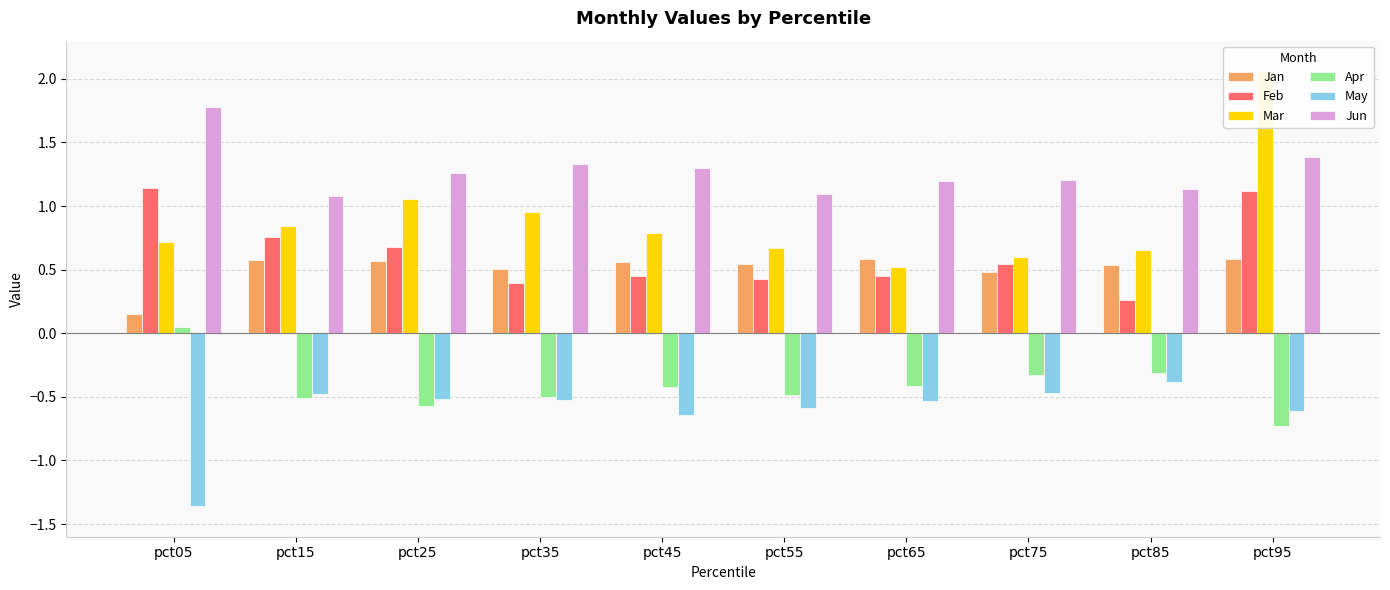

Rank the series at pct95 from highest to lowest value.

Mar, Jun, Feb, Jan, May, Apr